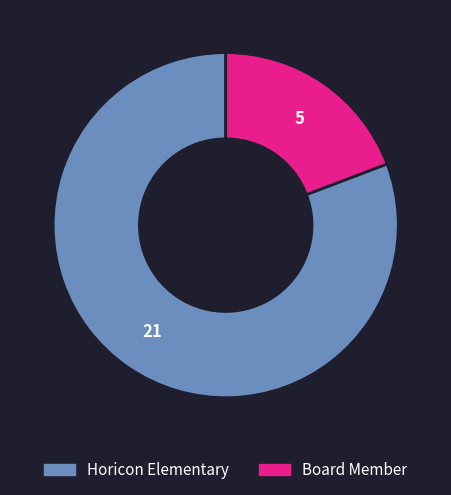

Which slice is the smallest?

Board Member